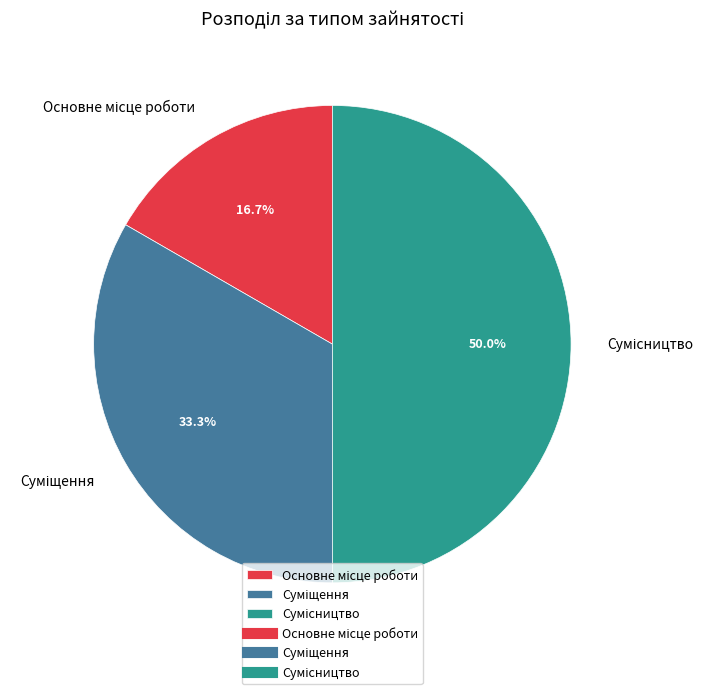

Count the number of slices in the pie.

3